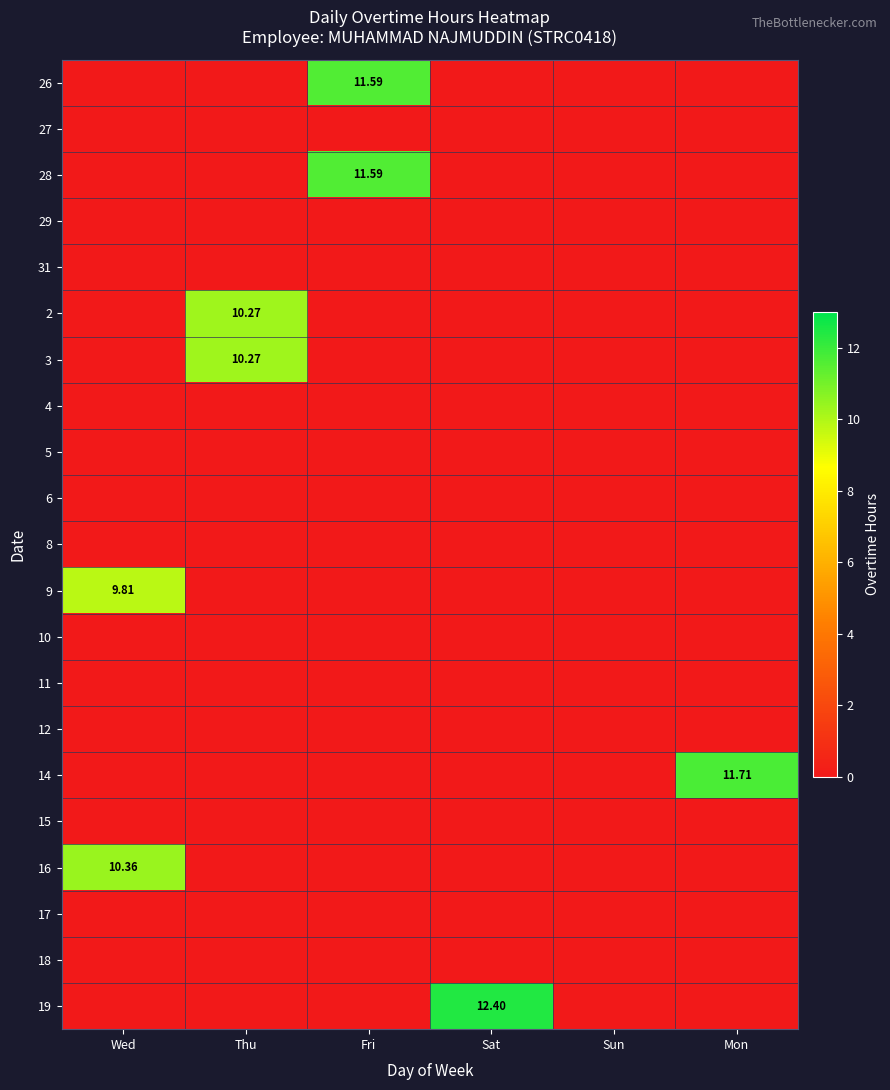

At Thu, list the series in order from smallest to largest.

26, 27, 28, 29, 31, 4, 5, 6, 8, 9, 10, 11, 12, 14, 15, 16, 17, 18, 19, 2, 3